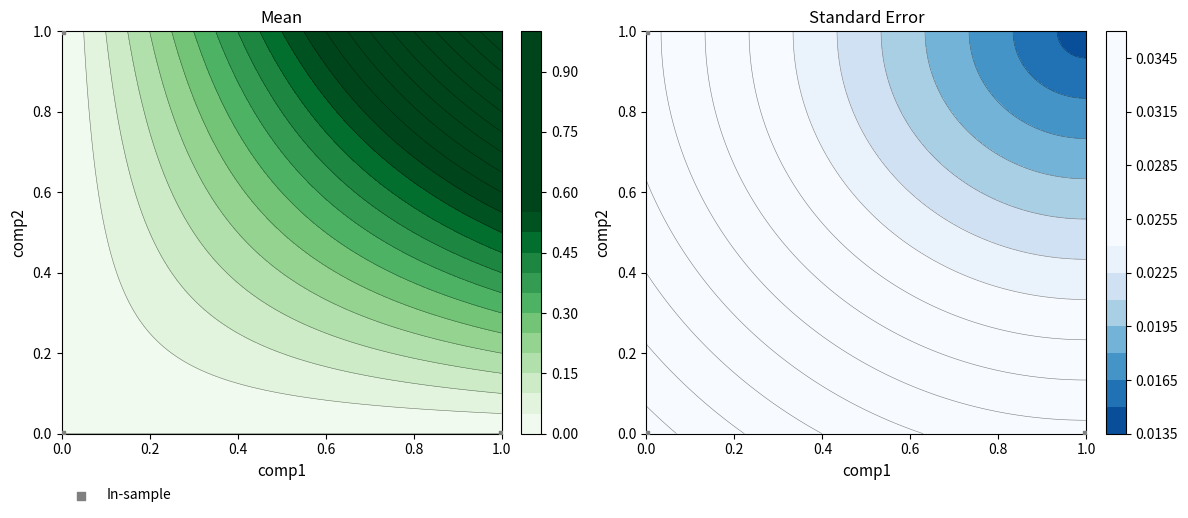

True or false: the data shows 0 at 0.0.

True